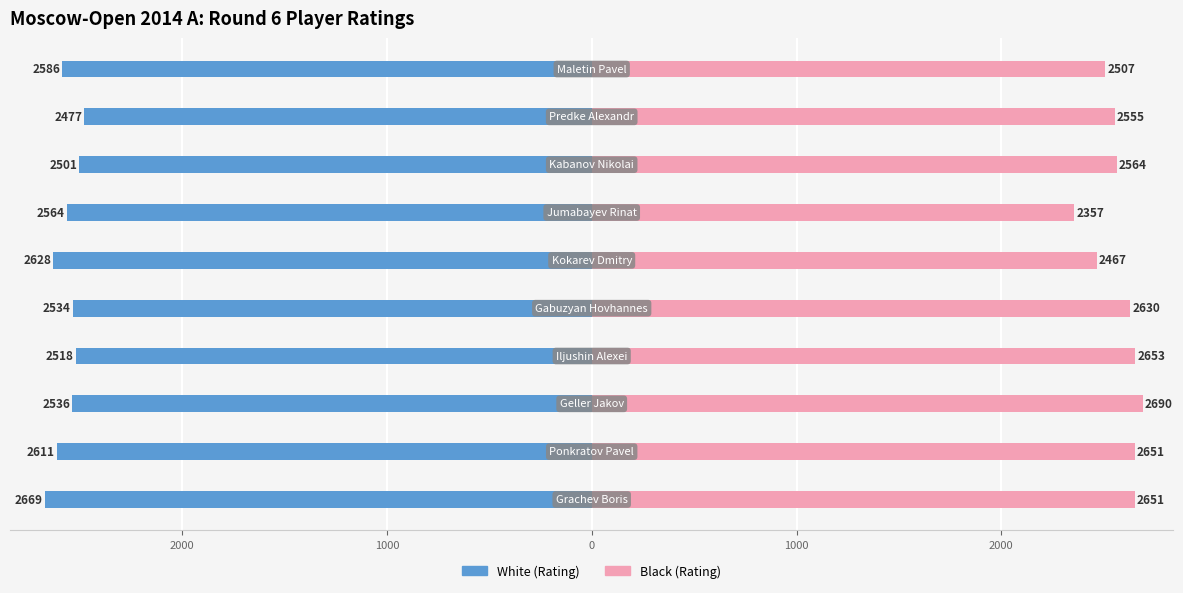

At how many categories does at least one series exceed 359?

10